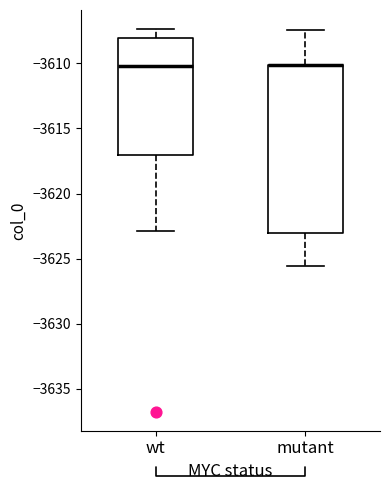

Reading left to right, read every box against the y-axis: the position of its median line, the range the box covers, and the ends of its whiskers. The values are not printed on the chart, so give them approximately, as read against the axis.

wt: median -3610.0, box -3617.0 to -3608.0, whiskers -3623.0 to -3607.5
mutant: median -3610.0 (drawn on the box's upper edge), box -3623.0 to -3610.0, whiskers -3625.5 to -3607.5